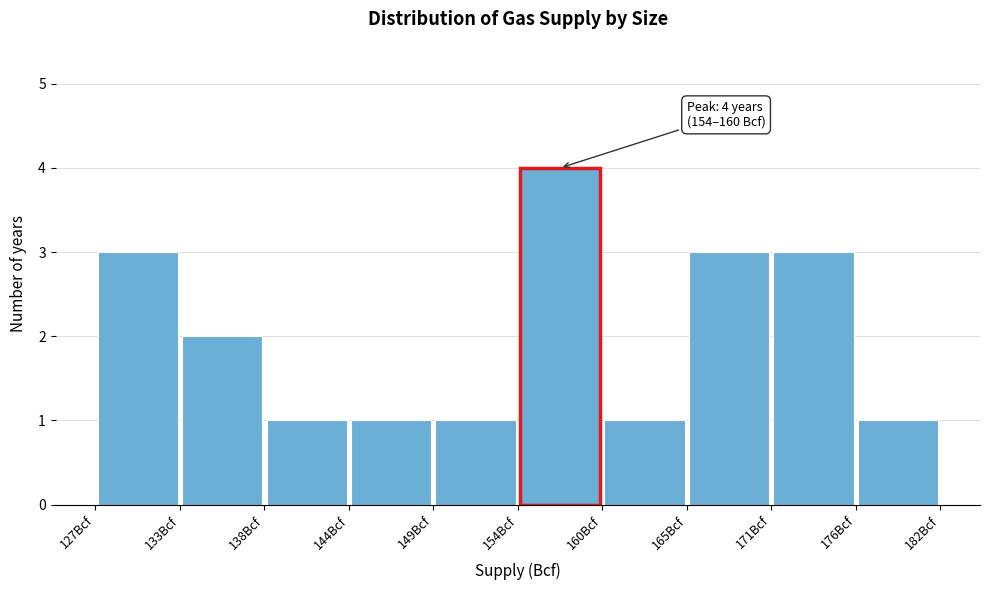

Which range on the x-axis has the tallest bar?

154 to 160